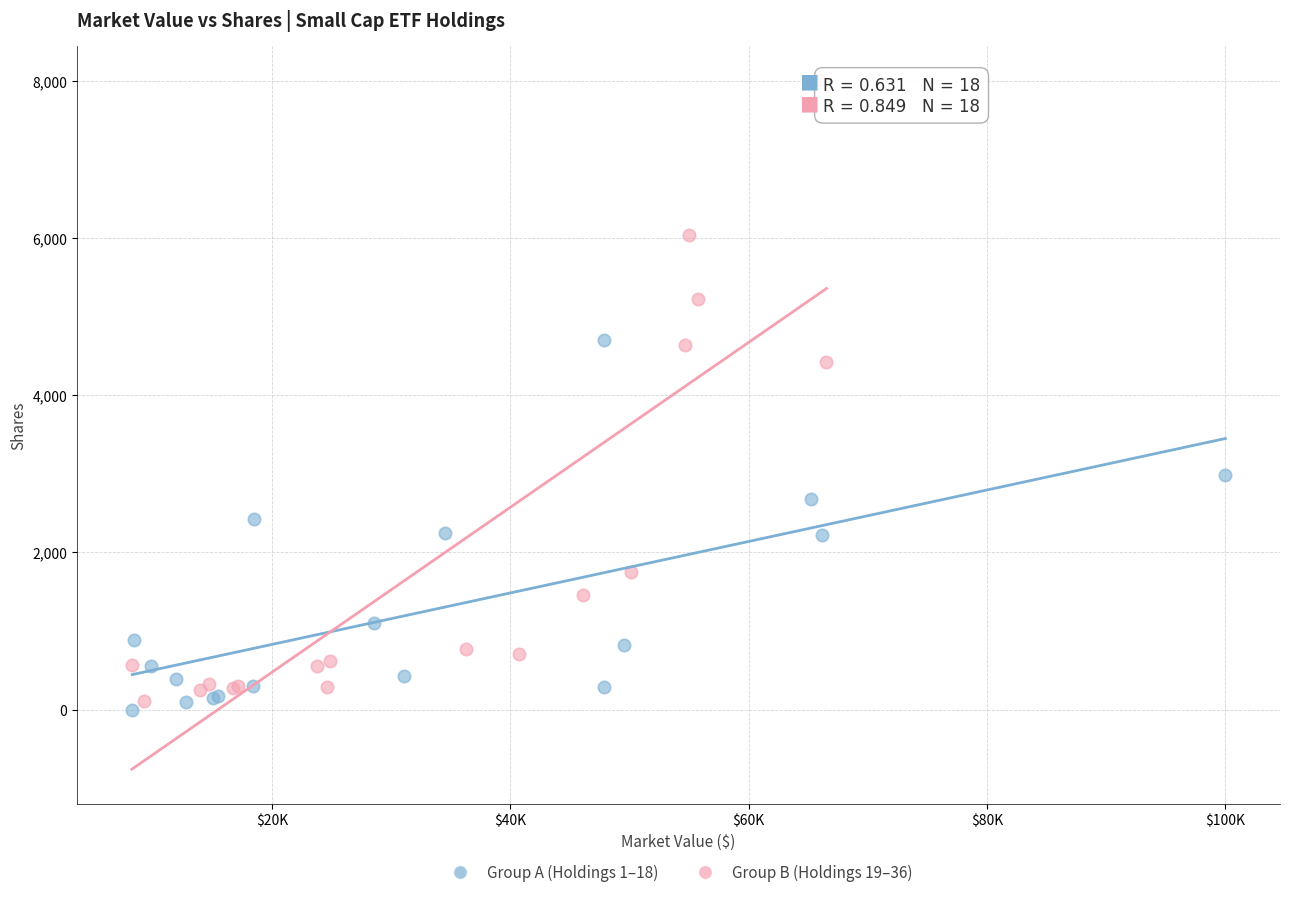

Which series reaches the maximum Y coordinate?

Group B (Holdings 19–36)